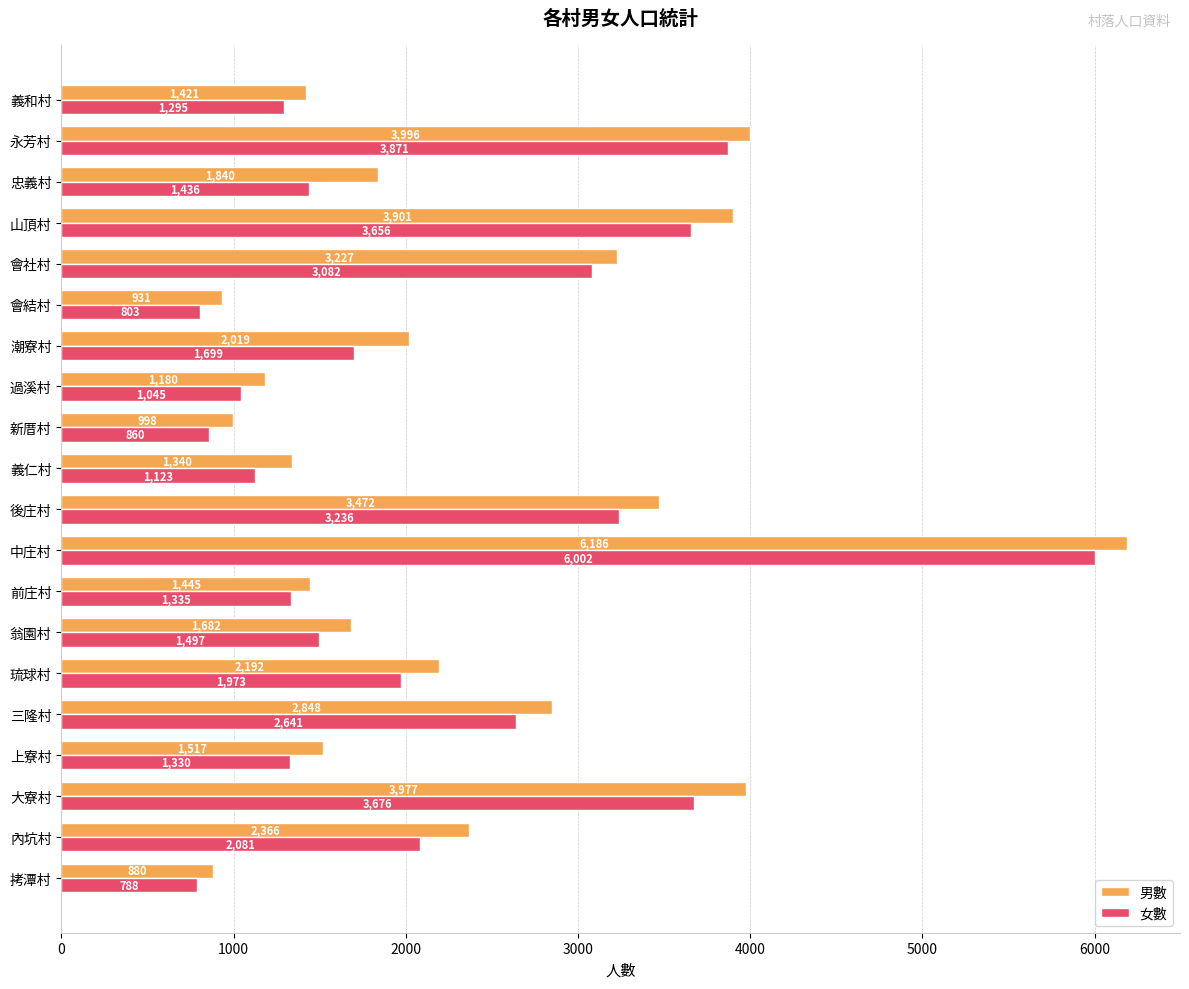

At which category is the sum across all series the highest?

中庄村